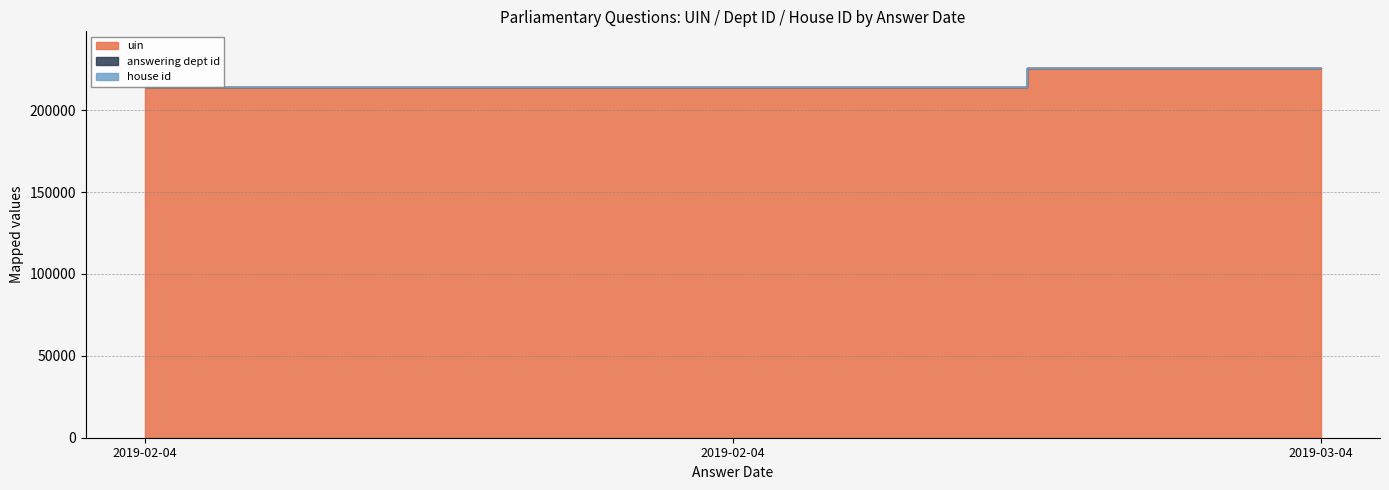

How many values in the answering dept id series exceed 214128?

1